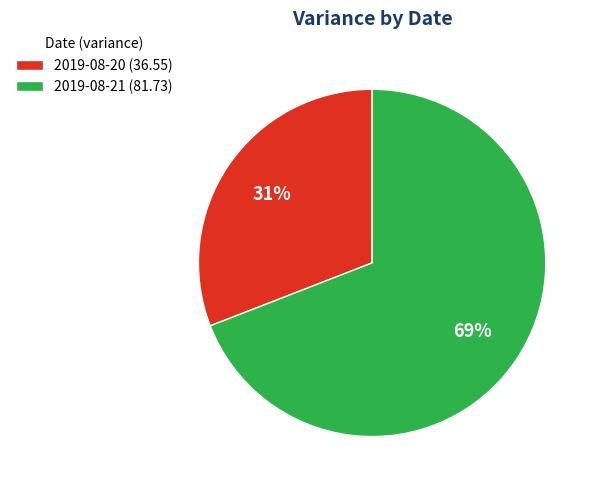

Is there a majority slice in this chart?

Yes